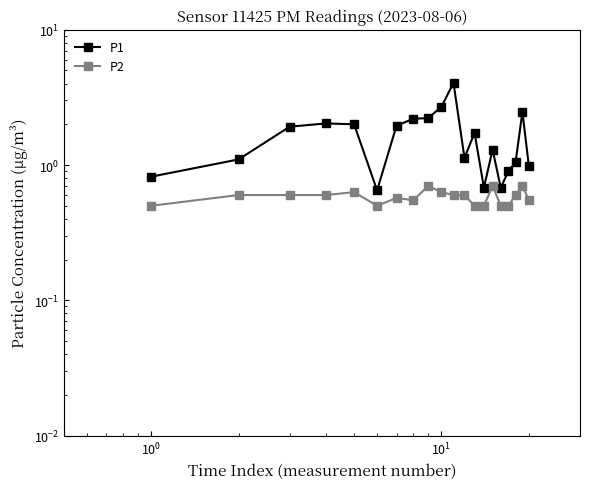

True or false: P2 and P1 cross at least once.

False